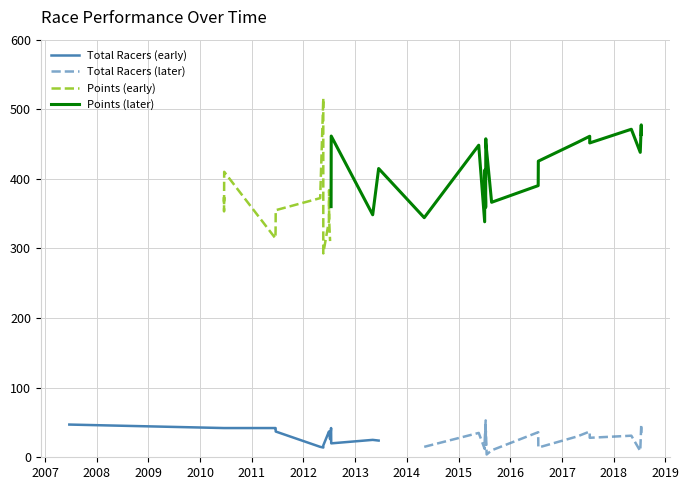

How many categories are shown in the chart?

40